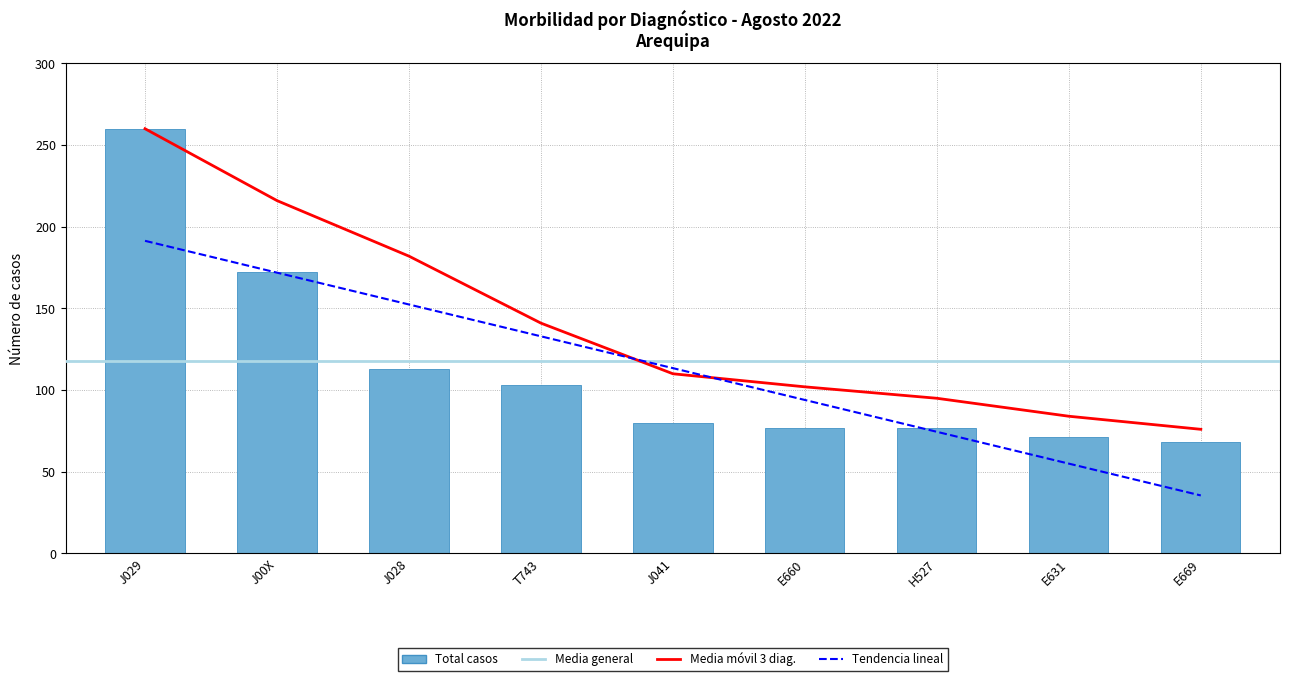

Rank the categories by value from lowest to highest.

E669, E631, E660, H527, J041, T743, J028, J00X, J029